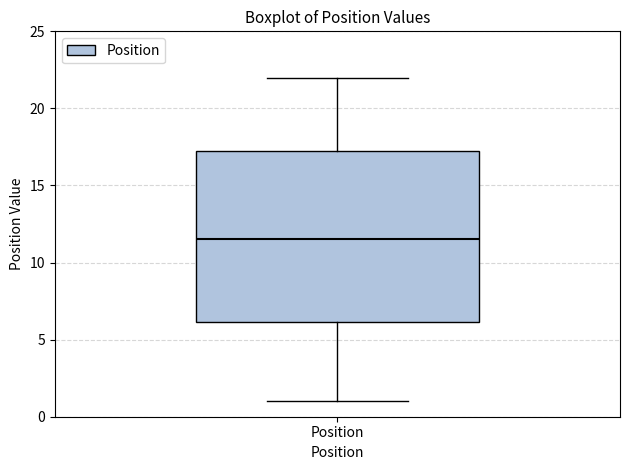

Read this box plot against the y-axis: the position of the median line, the range covered by the box, and the ends of both whiskers. The values are not printed on the chart, so give them approximately, as read against the axis.

median 11.5, box 6.0 to 17.5, whiskers 1.0 to 22.0